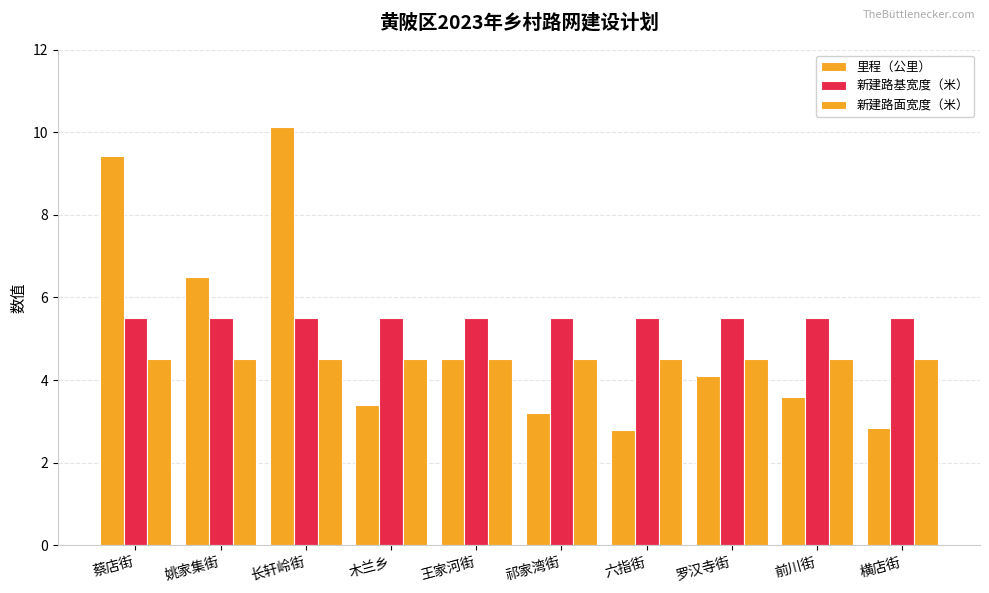

What is the average value of the 新建路基宽度（米） series?

5.5